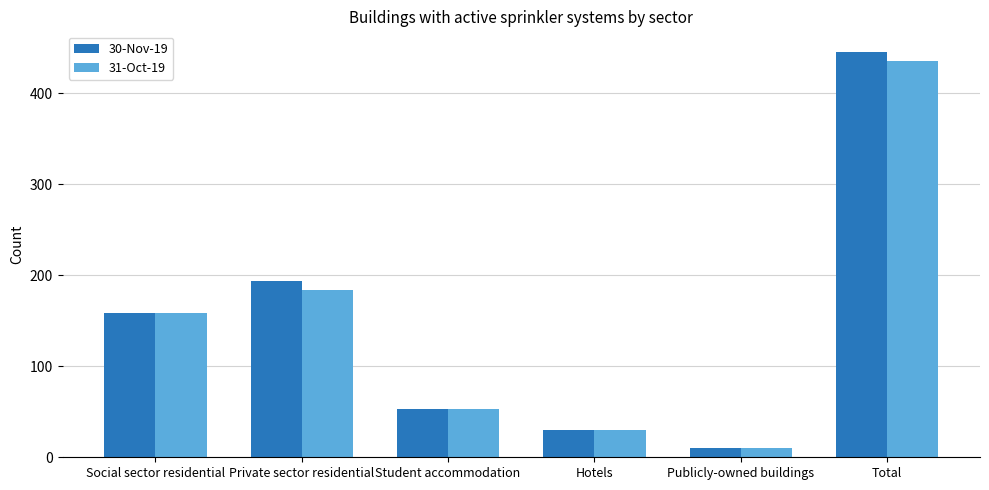

At which category does the chart reach its peak across all series?

Total